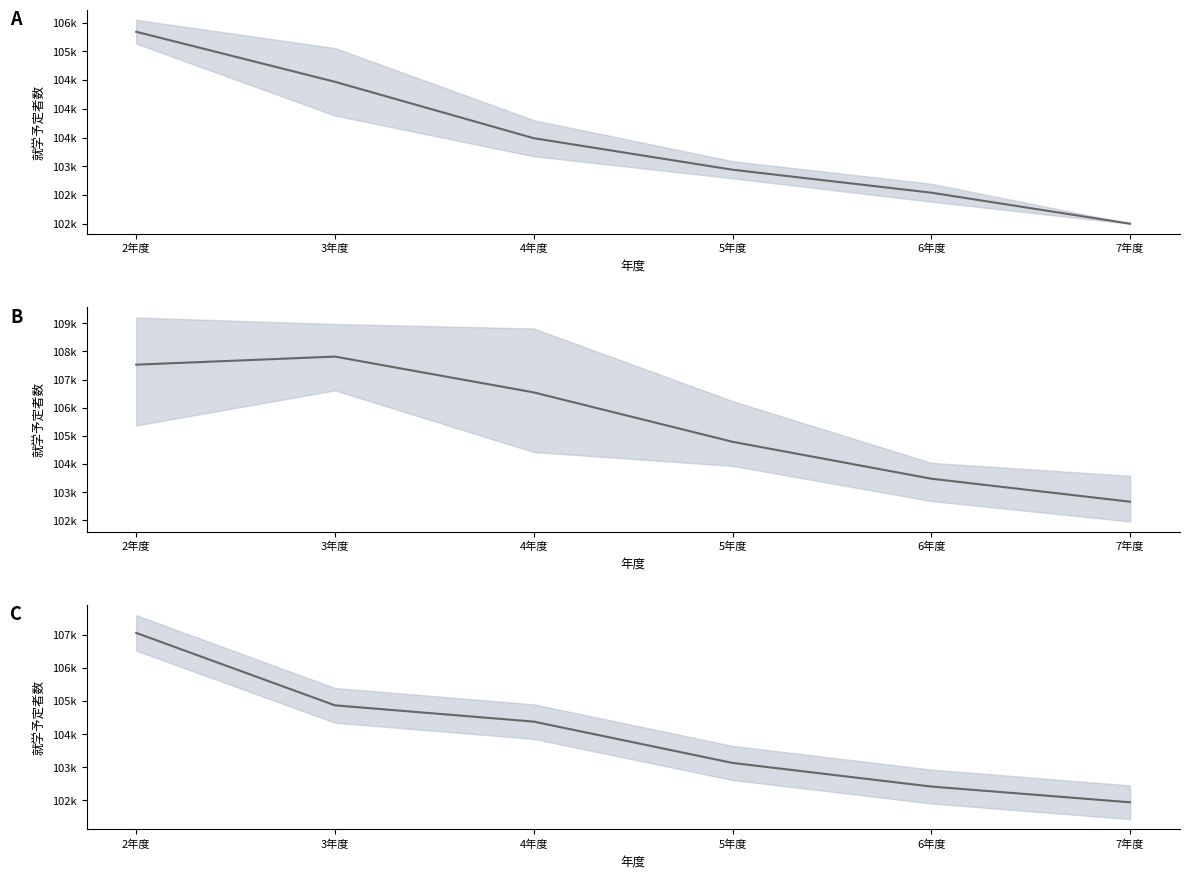

True or false: 2-0年後 平均 has a value of 104793.3 at 5年度.

True